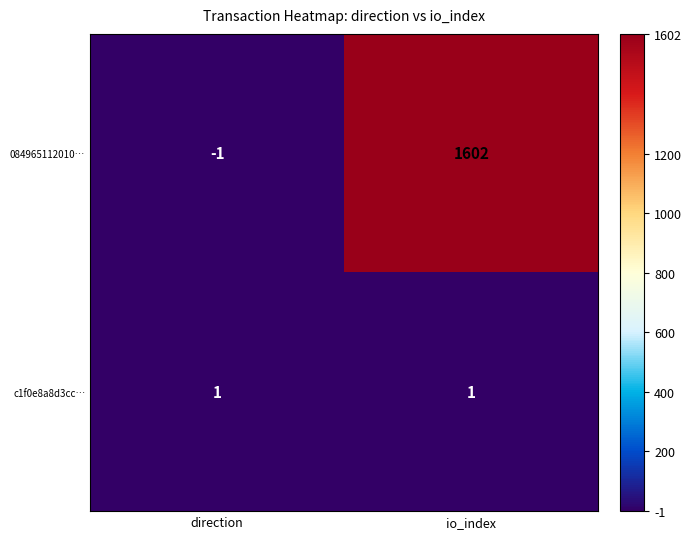

What is the total value across all series at io_index?

1603